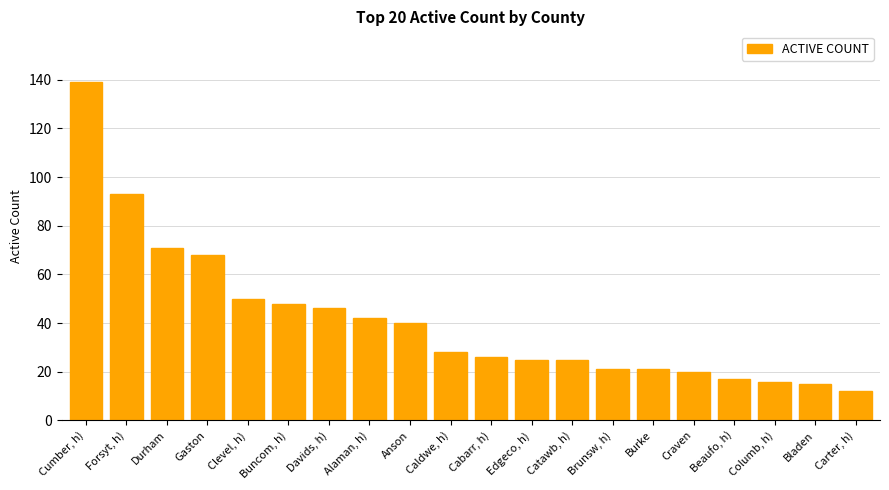

The chart shows a value of 68 at Gaston. True or false?

True